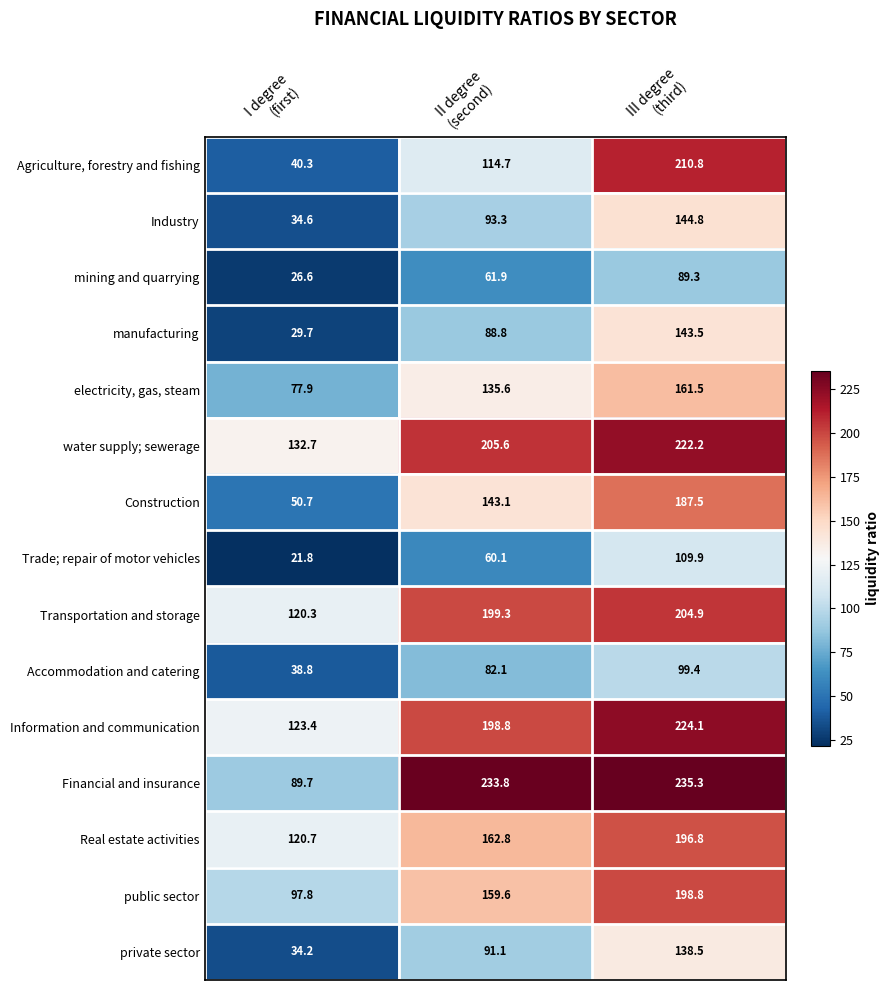

Which series has the widest spread of values?

Agriculture, forestry and fishing